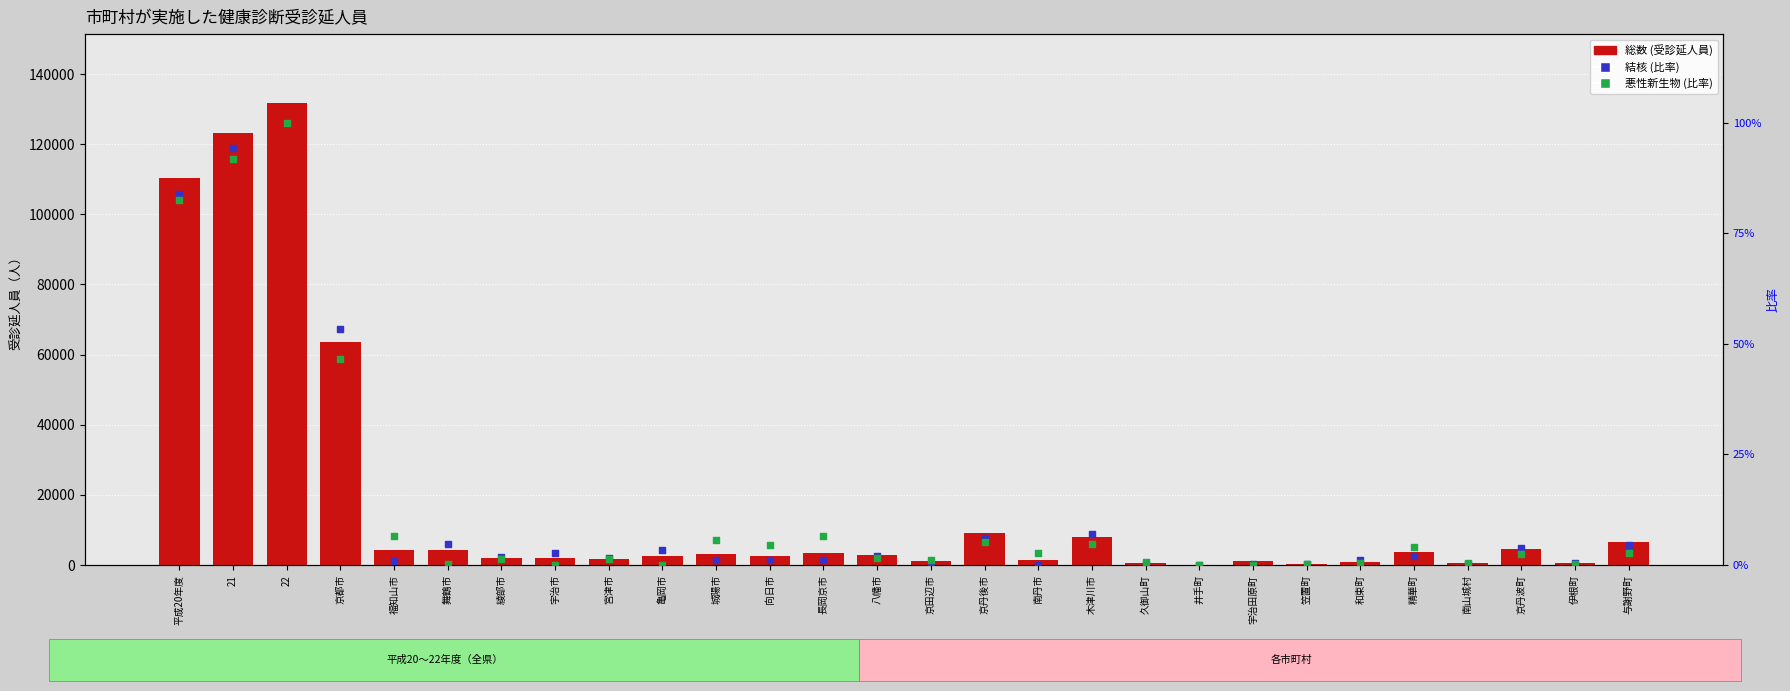

Which series contains the lowest Y value?

結核